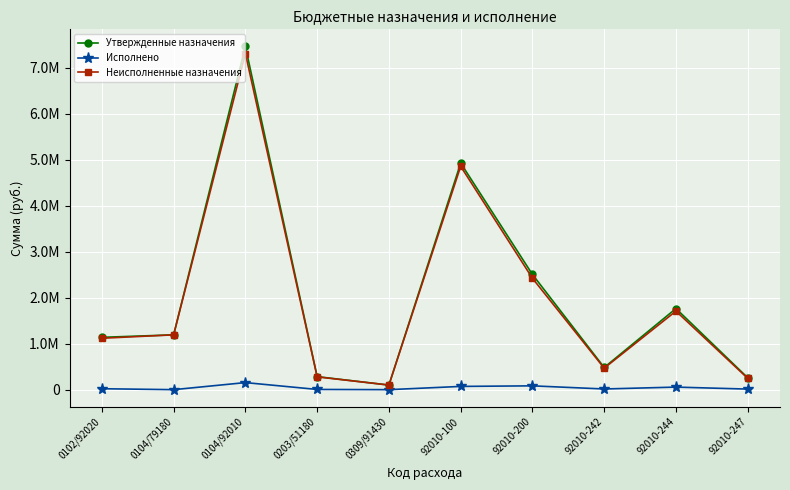

Is it true that Исполнено equals 116881.5 at 92010-200?

False